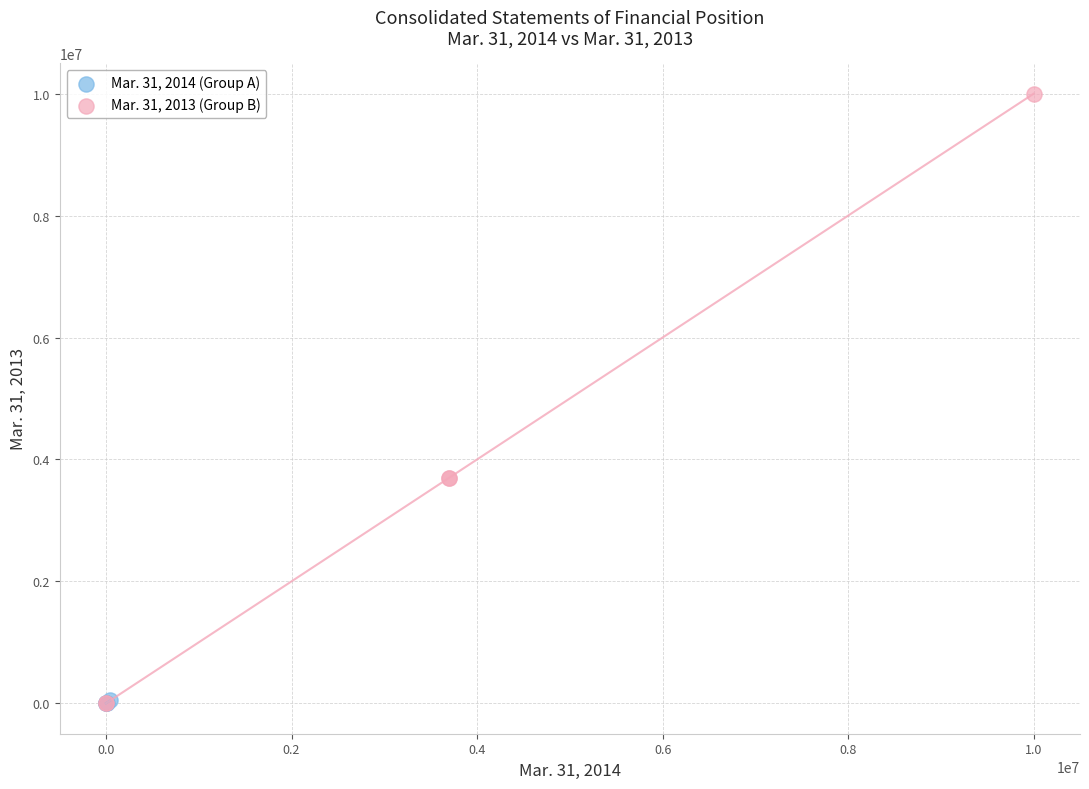

Which series reaches the maximum Y coordinate?

Mar. 31, 2013 (Group B)